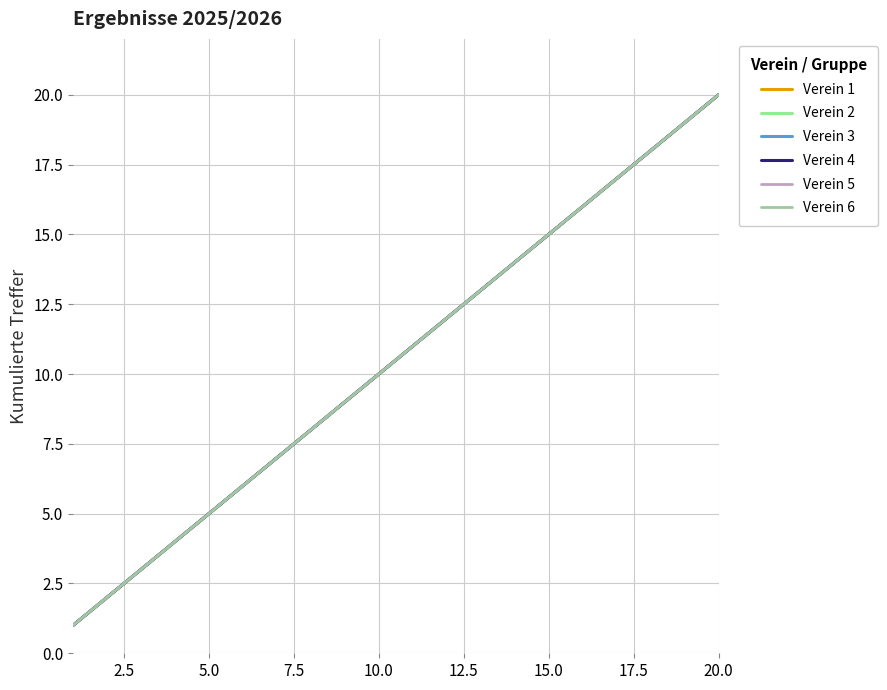

True or false: Verein 5 and Verein 3 intersect in this chart.

False